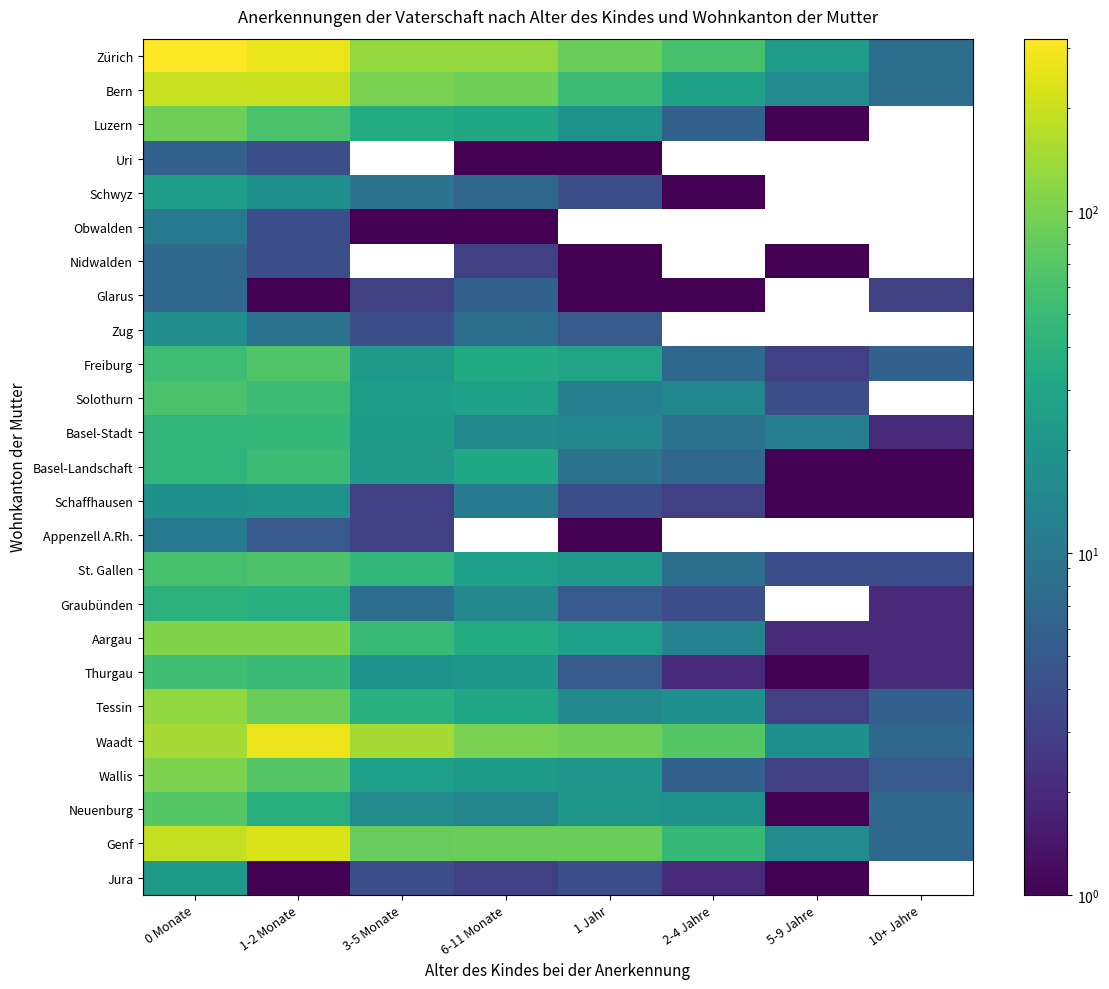

What is the minimum value for Wallis?

3.0